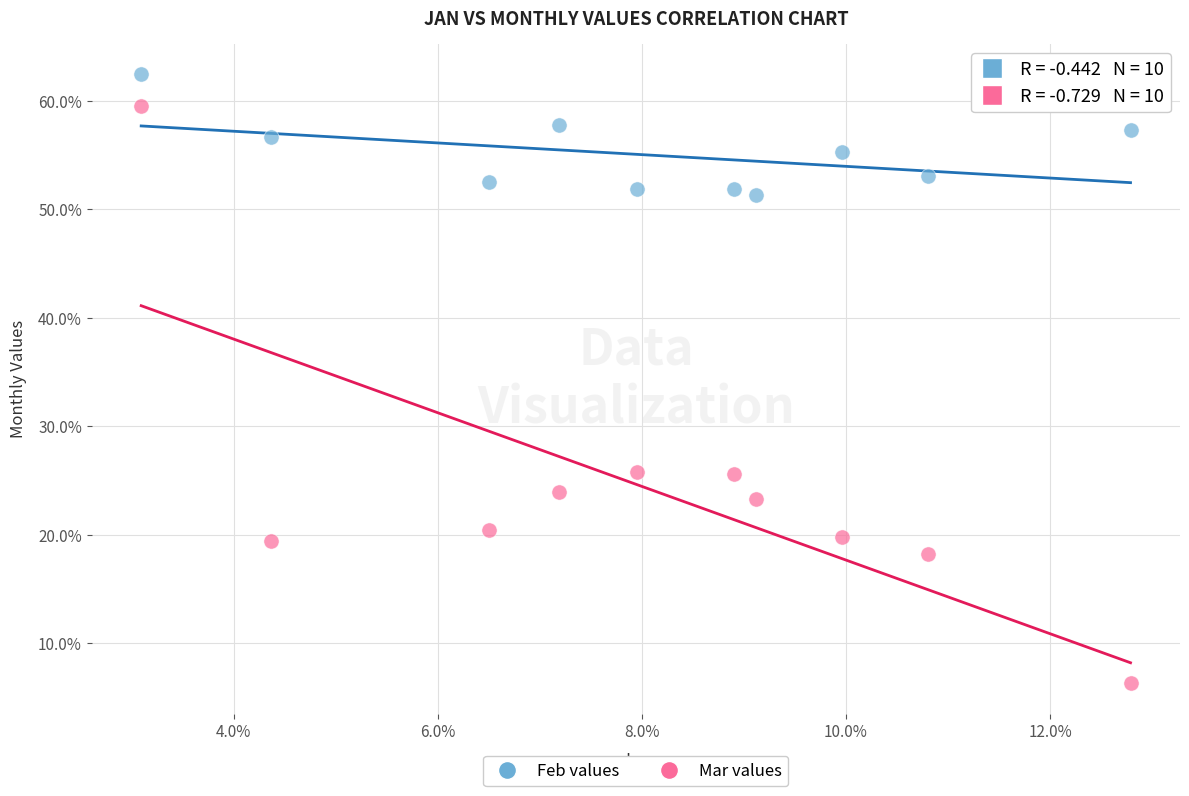

What are all the series names shown in the legend?

Feb values, Mar values